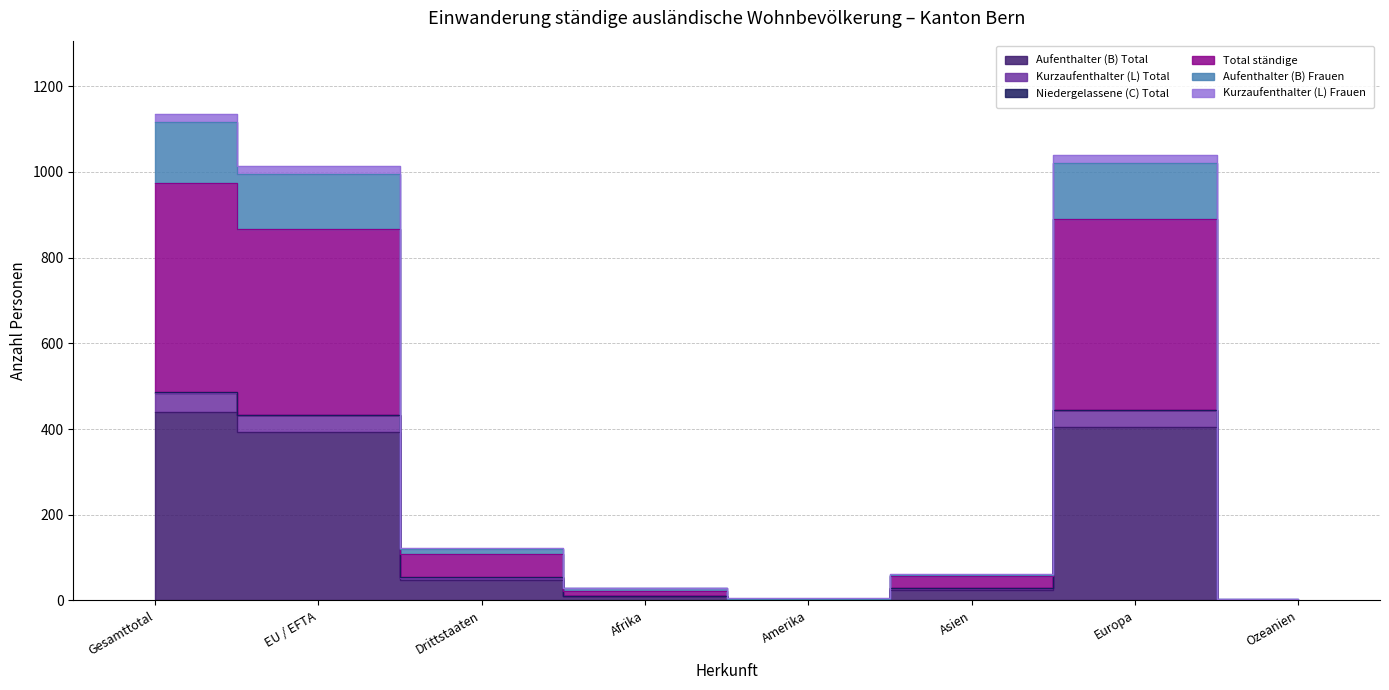

Where is the first local maximum for Total ständige?

Europa